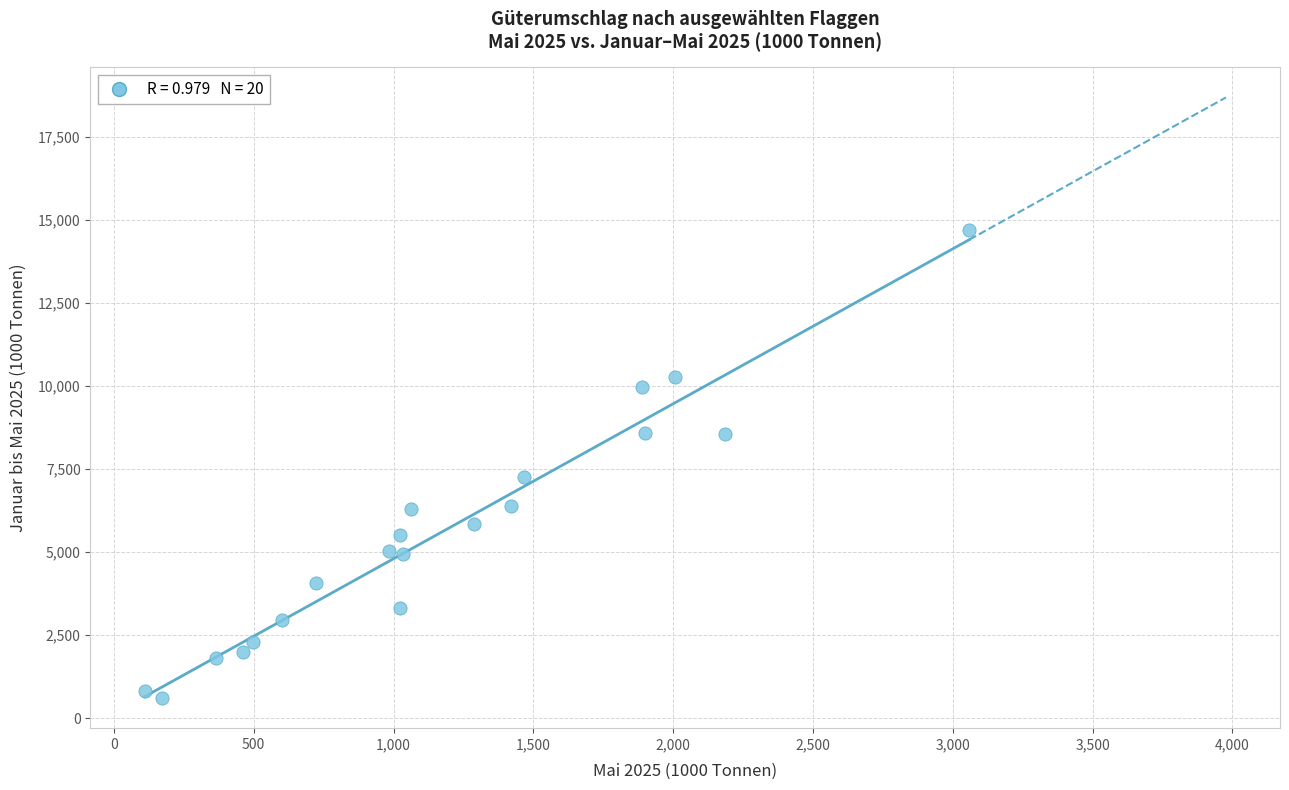

What Y value in the scatter plot is closest to 7645?

7257.8